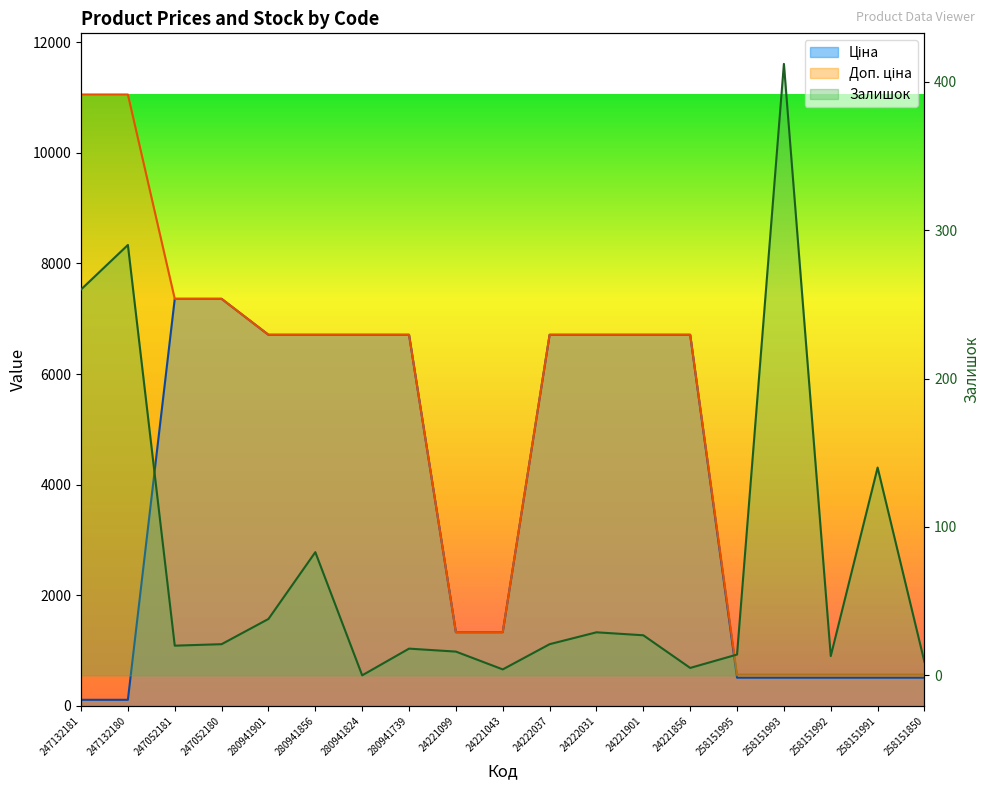

Reading left to right, list all the values displayed in this chart.

Ціна: 247132181=110.5	247132180=110.5	247052181=7360.2	247052180=7360.2	280941901=6710.2	280941856=6710.2	280941824=6710.2	280941739=6710.2	24221099=1332.7	24221043=1332.7	24222037=6710.2	24222031=6710.2	24221901=6710.2	24221856=6710.2	258151995=510.5	258151993=510.5	258151992=510.5	258151991=510.5	258151850=510.5
Доп. ціна: 247132181=11055.0	247132180=11055.0	247052181=7360.2	247052180=7360.2	280941901=6710.2	280941856=6710.2	280941824=6710.2	280941739=6710.2	24221099=1333.0	24221043=1333.0	24222037=6710.2	24222031=6710.2	24221901=6710.2	24221856=6710.2	258151995=566.0	258151993=566.0	258151992=566.0	258151991=566.0	258151850=566.0
Залишок: 247132181=260.0	247132180=290.0	247052181=20.0	247052180=21.0	280941901=38.0	280941856=83.0	280941824=0.0	280941739=18.0	24221099=16.0	24221043=4.0	24222037=21.0	24222031=29.0	24221901=27.0	24221856=5.0	258151995=14.0	258151993=412.0	258151992=13.0	258151991=140.0	258151850=9.0